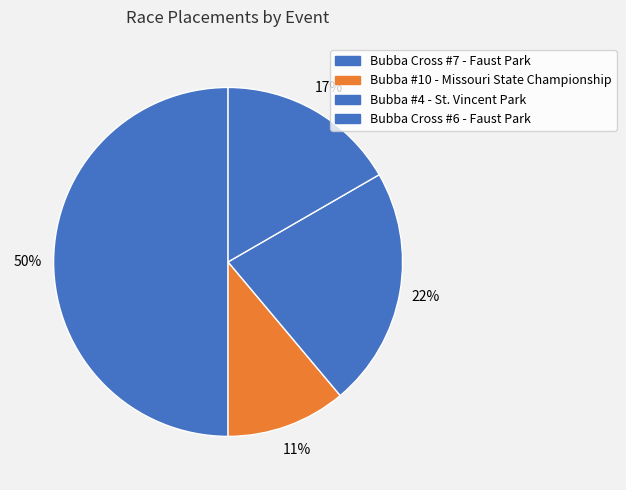

Which slice is the largest?

Bubba Cross #7 - Faust Park